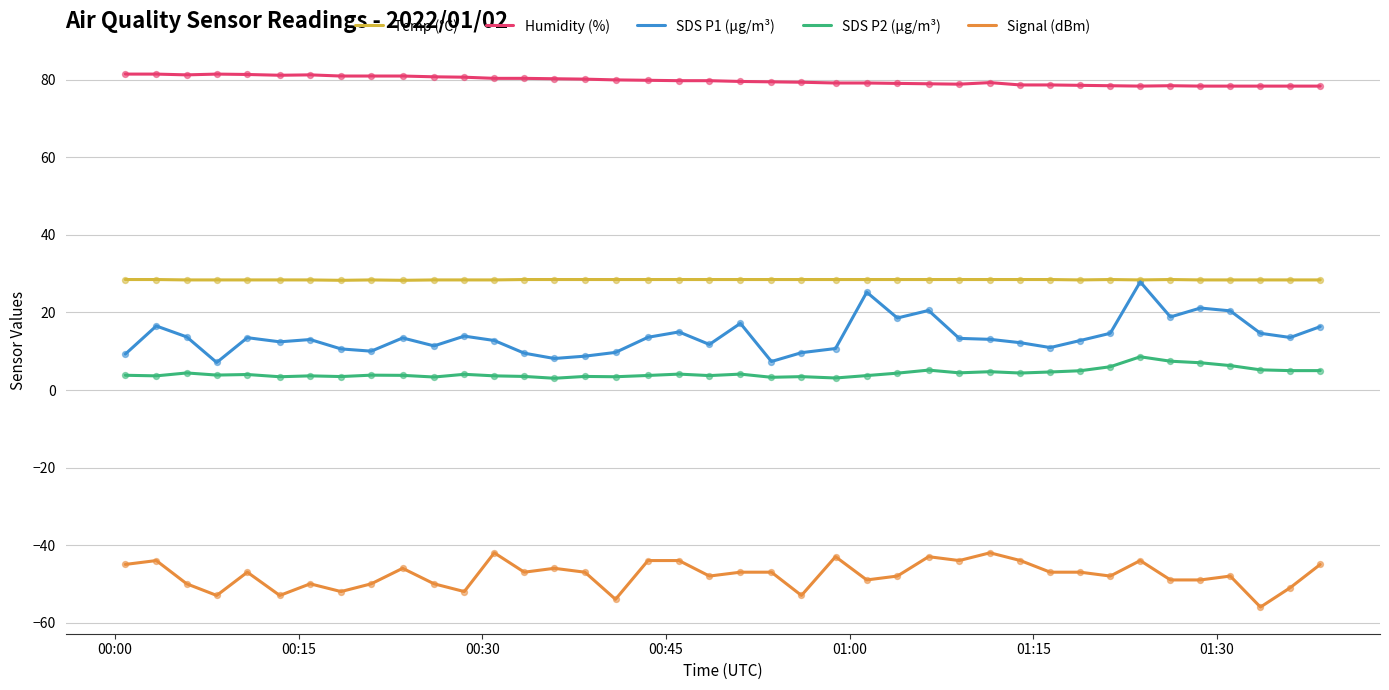

What is the maximum value shown in the chart?

81.5